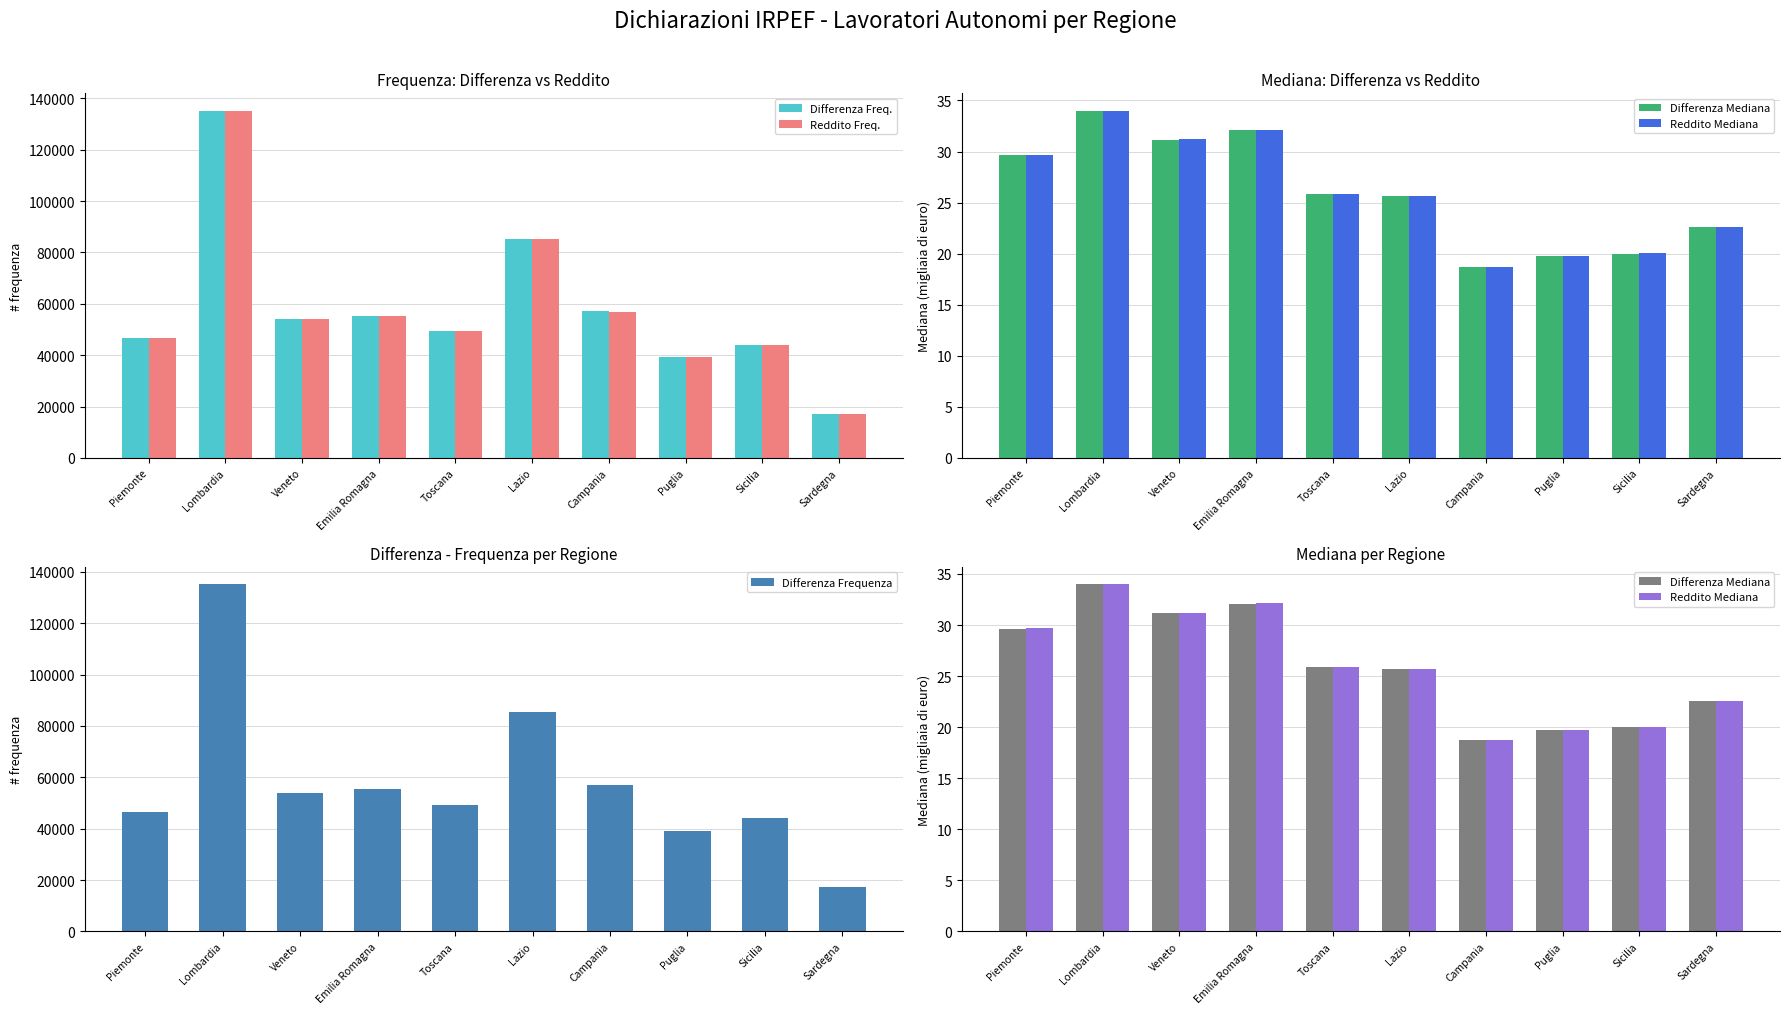

Which category has the lowest value in the Differenza Freq. series?

Sardegna